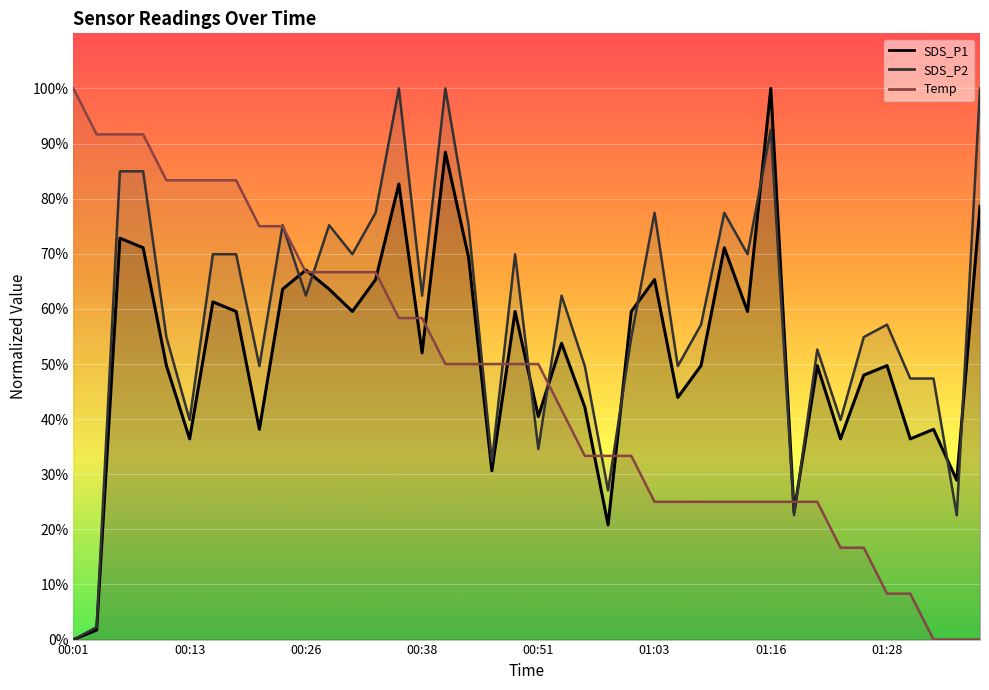

Does the chart display data point markers on the line(s)?

No